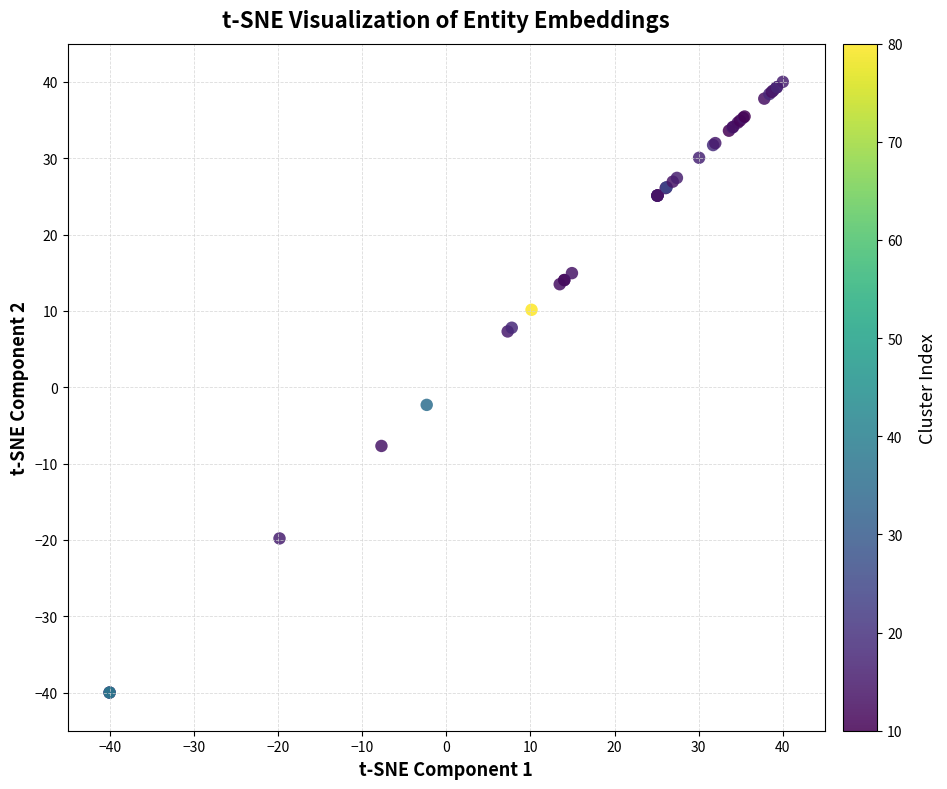

What Y value in the scatter plot is closest to 0?

-2.3